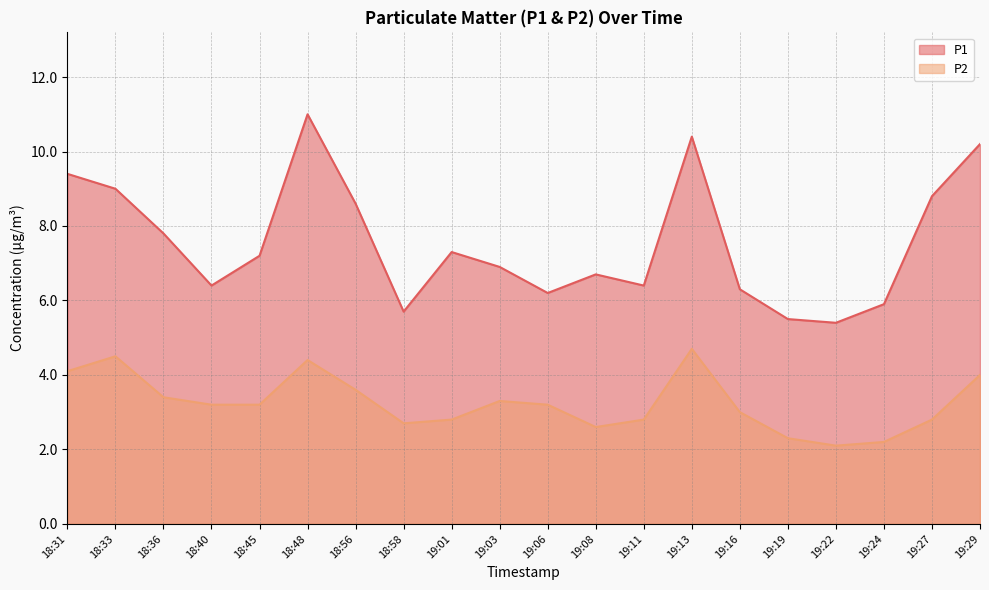

What is the smallest value displayed?

2.1